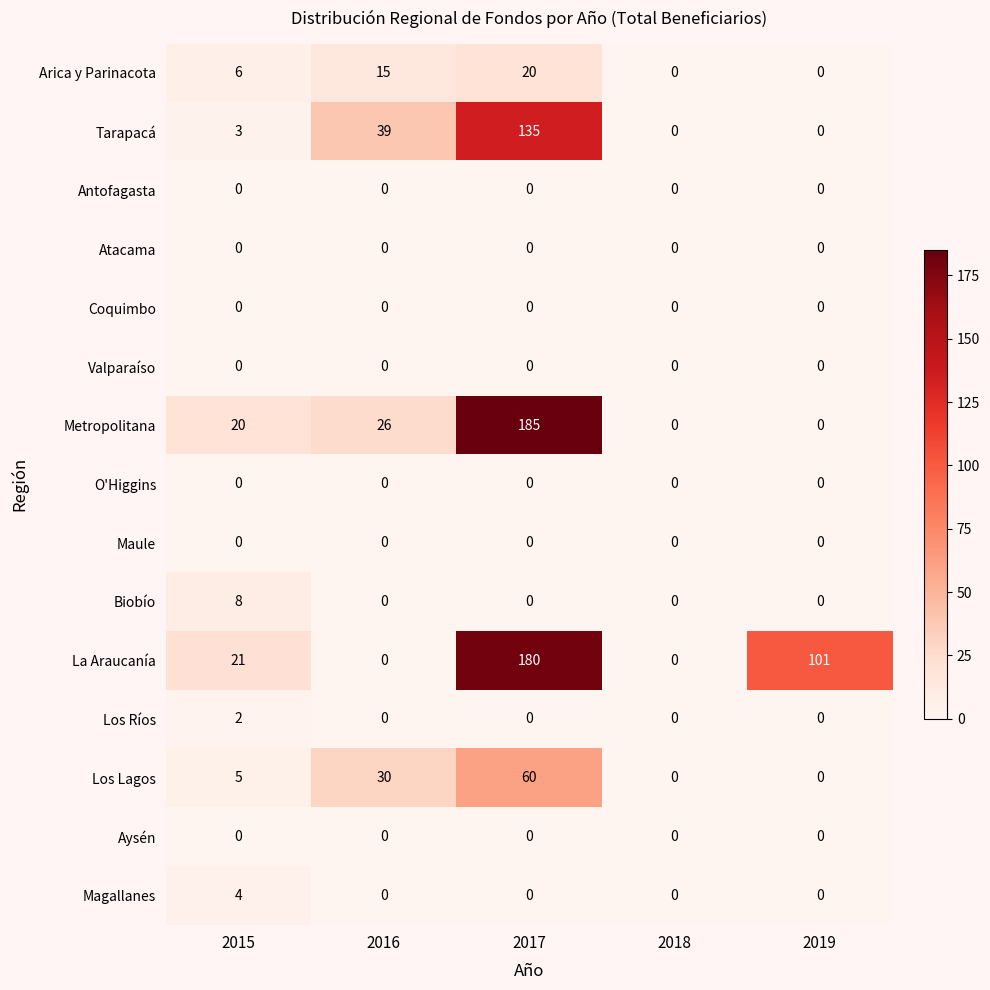

Which series has the widest spread of values?

Metropolitana